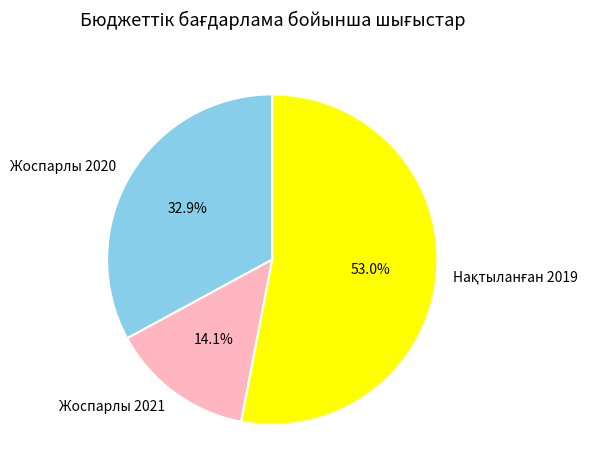

Does any single category account for the majority?

Yes